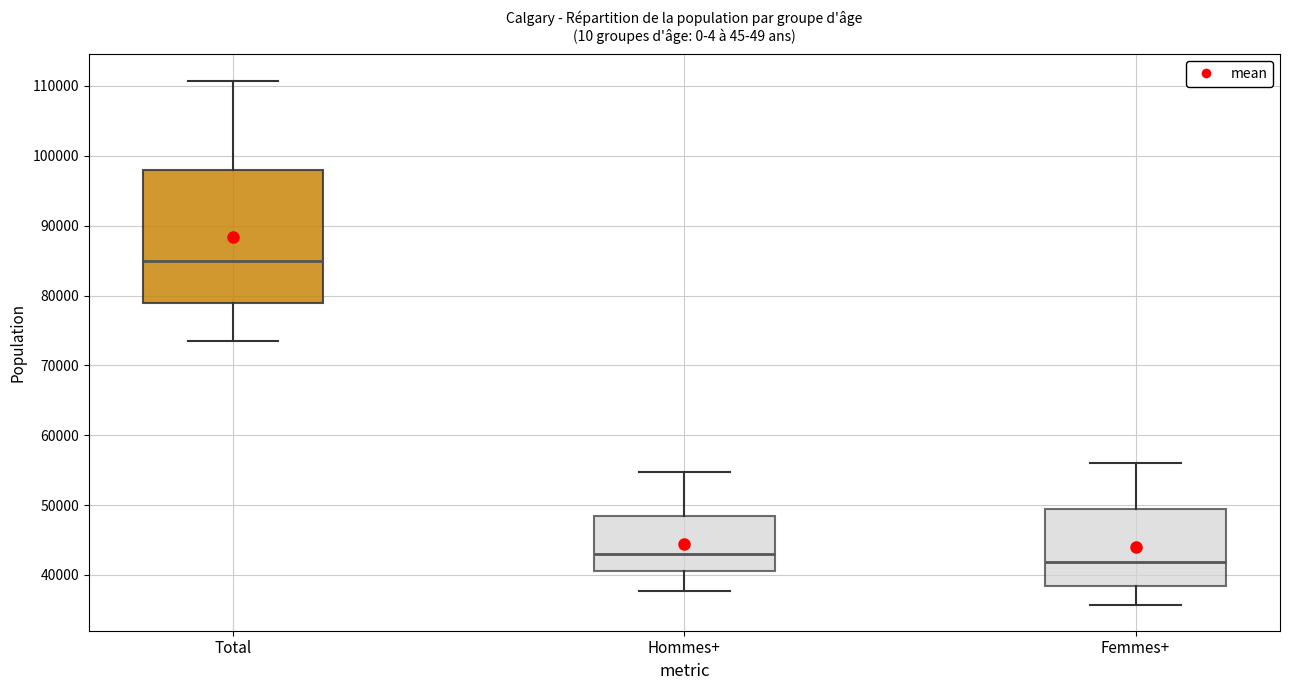

Reading left to right, transcribe this box plot: for each box, give where its median line is, the range the box spans, and where its two whiskers end, as read against the y-axis. The values are not printed on the chart, so give them approximately, as read against the axis.

Total: median 85000, box 79000 to 98000, whiskers 73000 to 111000
Hommes+: median 43000, box 41000 to 48000, whiskers 38000 to 55000
Femmes+: median 42000, box 38000 to 49000, whiskers 36000 to 56000